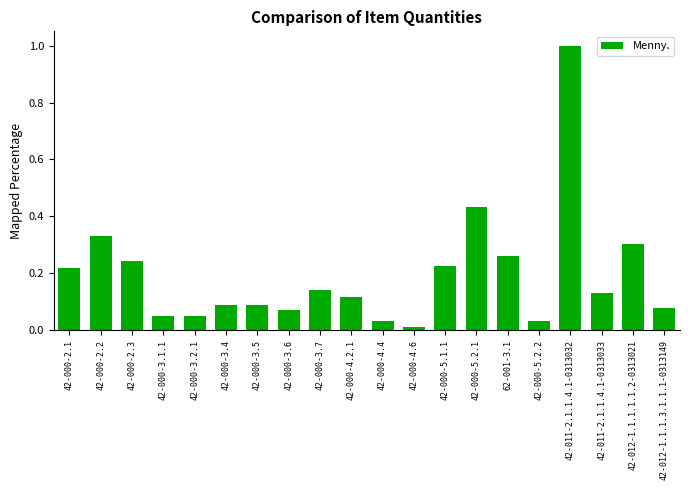

What is the sum of all values?

3.9